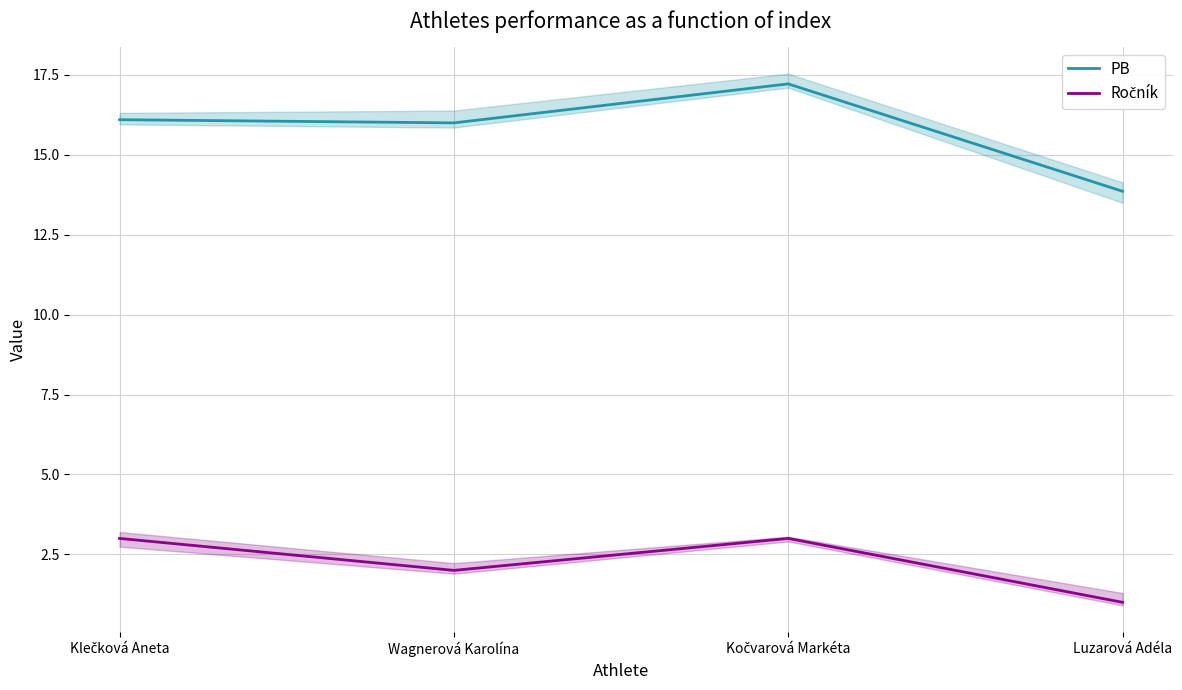

What is the total value across all series at Wagnerová Karolína?

18.0